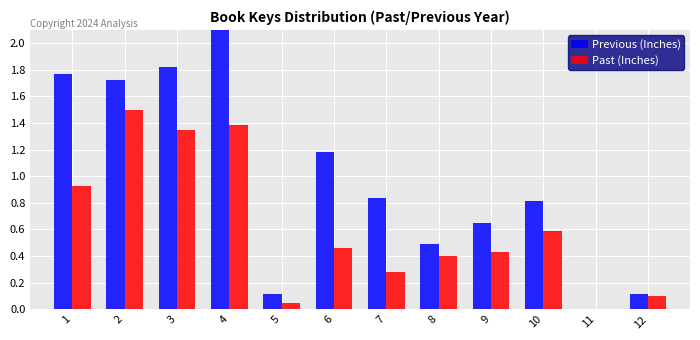

Is it true that Past (Inches) equals 1.4 at 4?

True